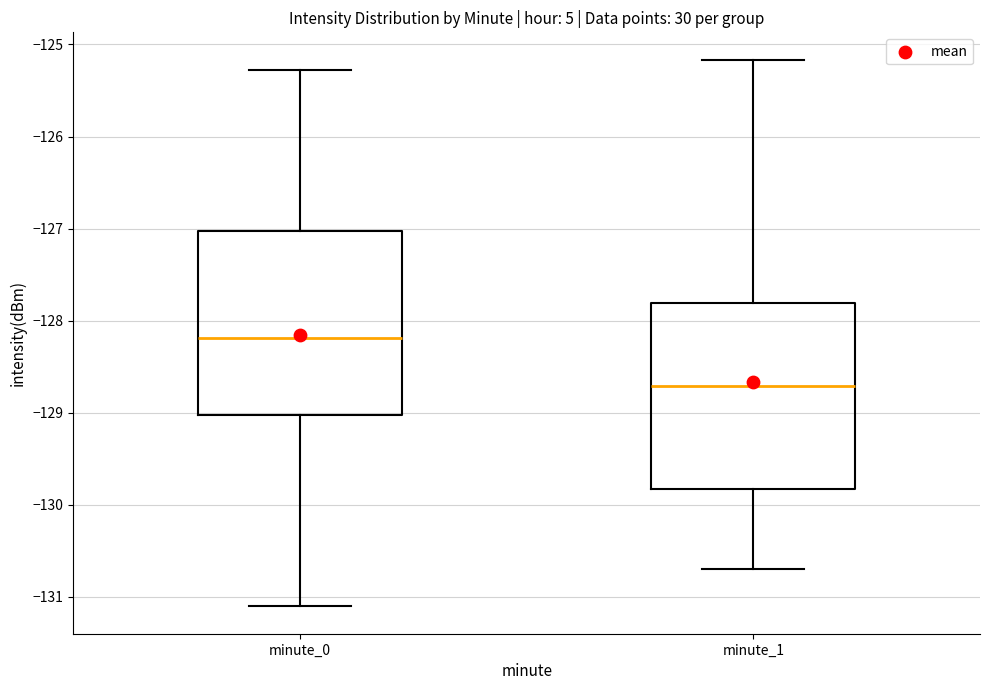

Reading left to right, read every box against the y-axis: the position of its median line, the range the box covers, and the ends of its whiskers. The values are not printed on the chart, so give them approximately, as read against the axis.

minute_0: median -128.2, box -129.0 to -127.0, whiskers -131.1 to -125.3
minute_1: median -128.7, box -129.8 to -127.8, whiskers -130.7 to -125.2